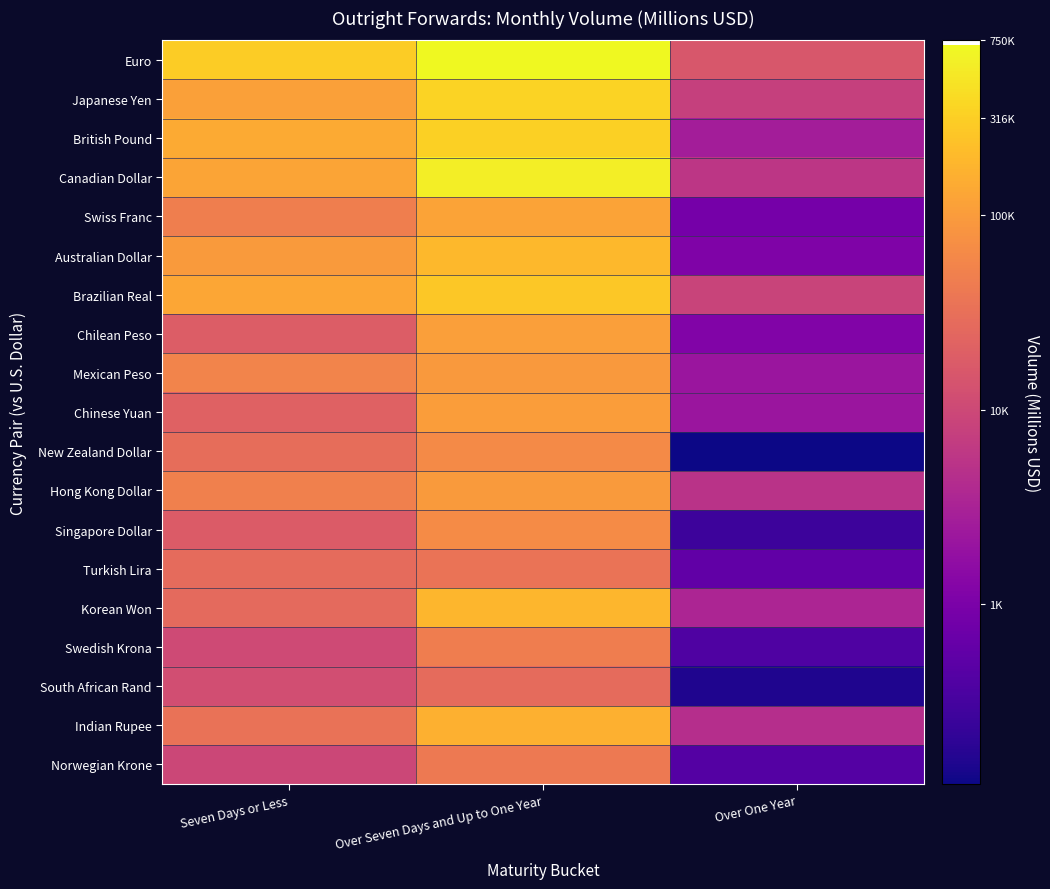

Which series has the largest range (max minus min)?

New Zealand Dollar